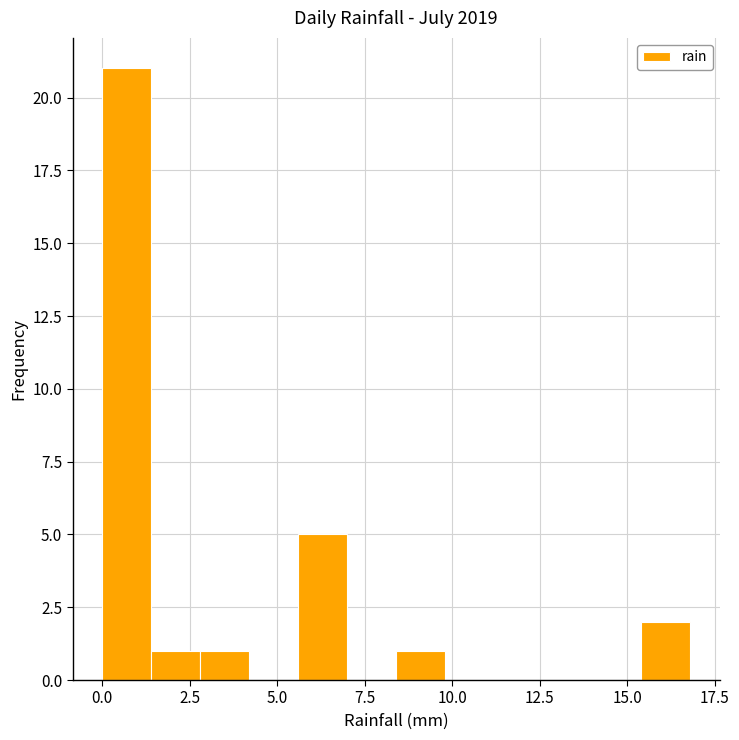

Around what value on the x-axis is the tallest bar? Give the approximate position of its centre, as read against the axis.

0.5